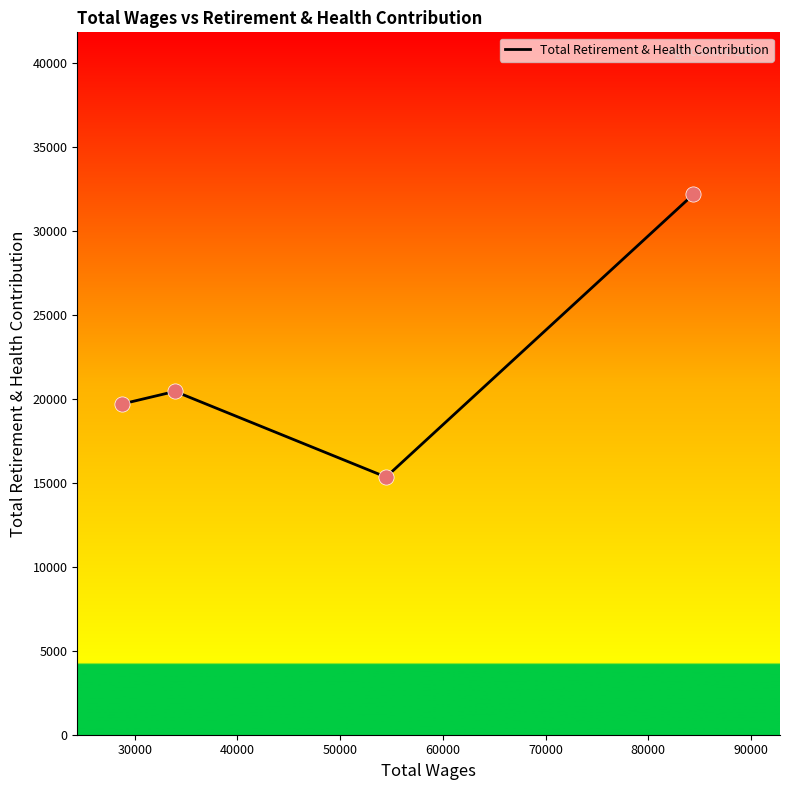

What is the sum of all values?

87658